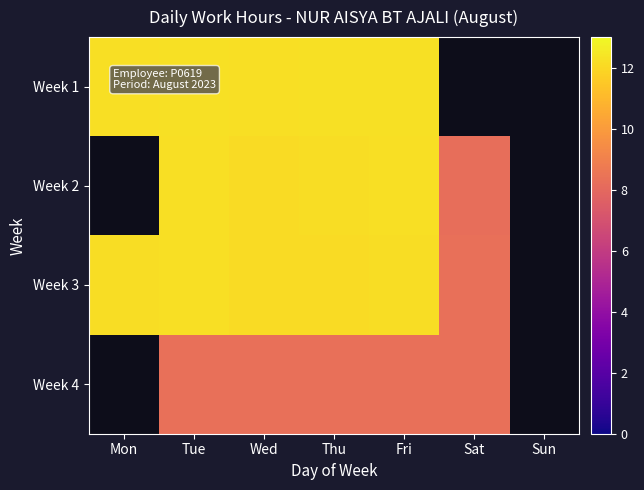

Between Mon and Sun, which series saw the biggest shift?

Week 1